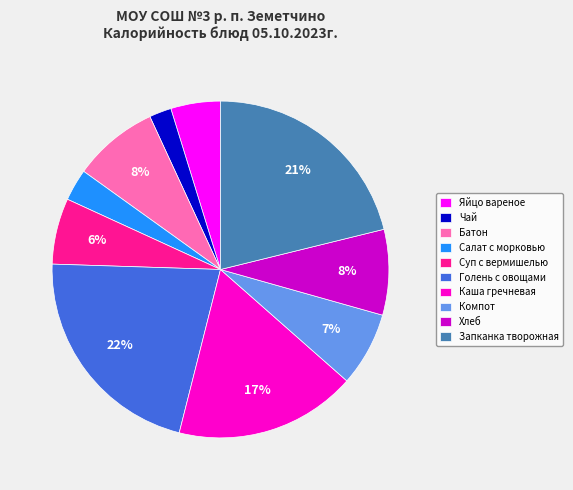

To the nearest percent, what is the combined percentage of Суп с вермишелью and Салат с морковью?

9%